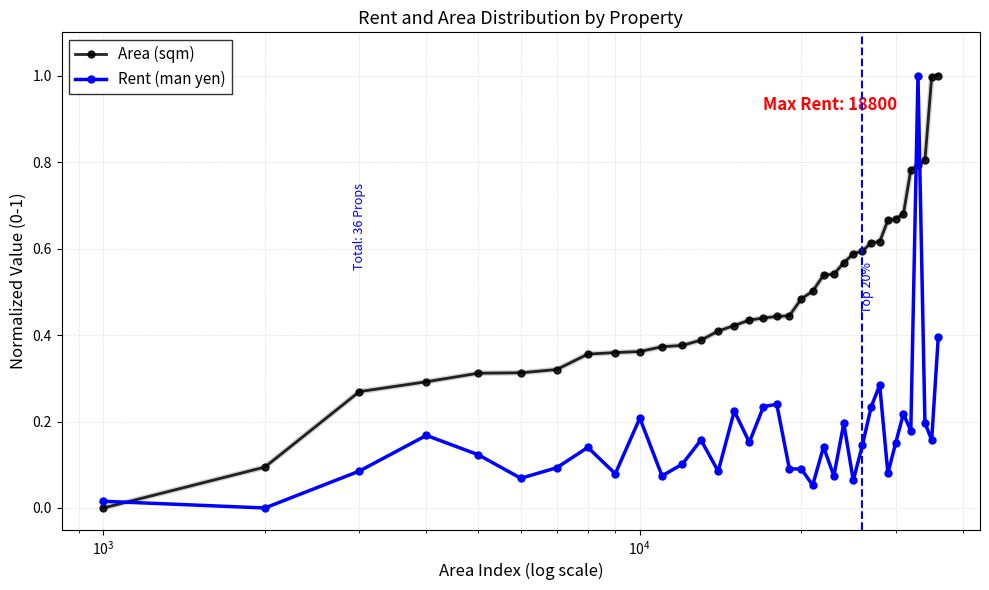

What is the maximum value shown in the chart?

1.0